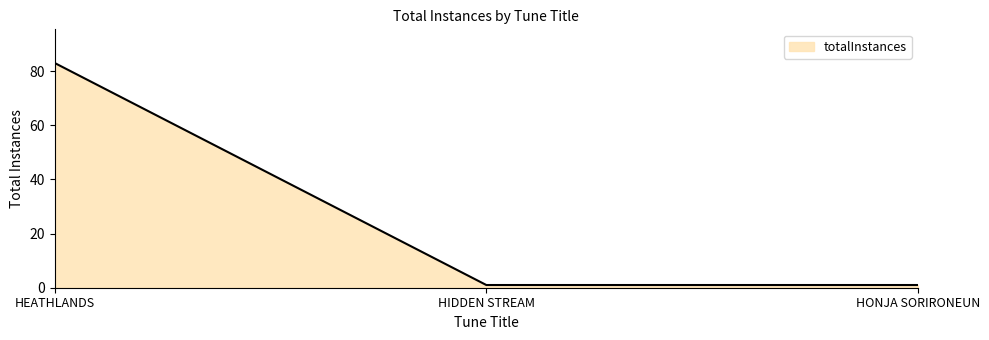

Reading left to right, what are all the values shown in this chart?

83	1	1